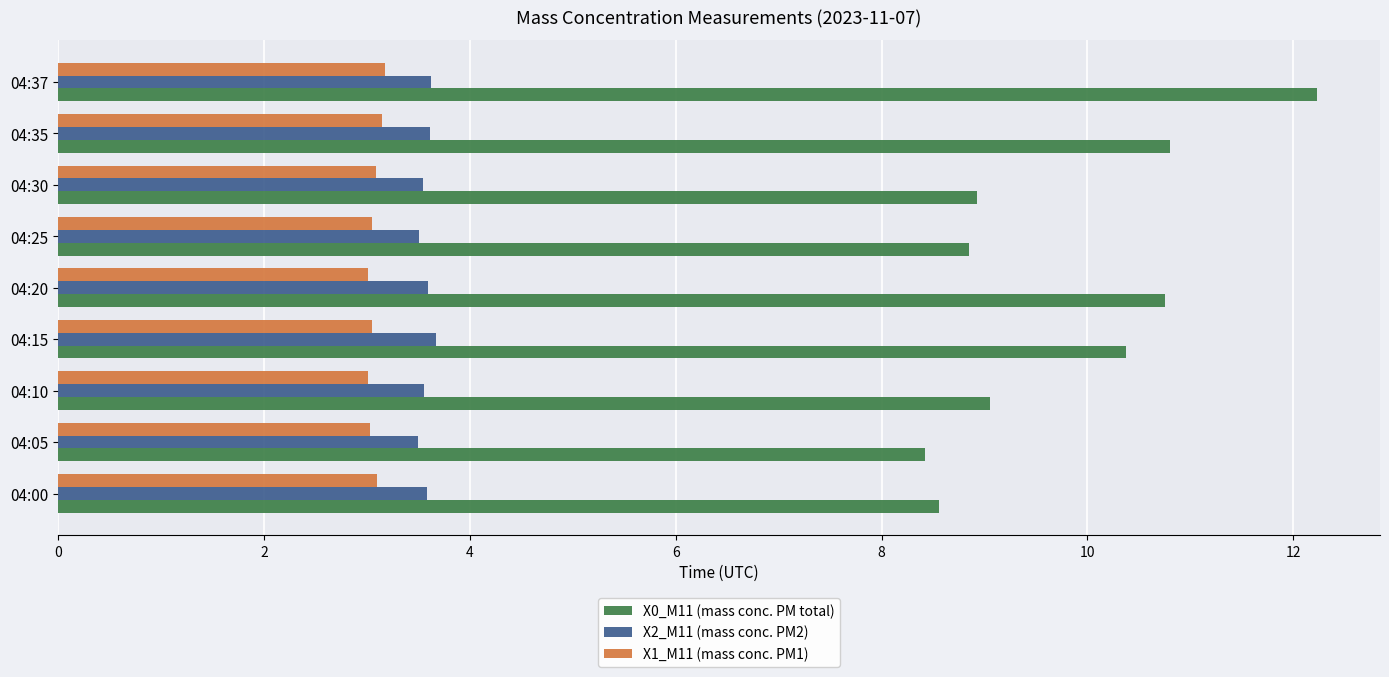

Where is X0_M11 (mass conc. PM total) nearest to the value 10?

04:15